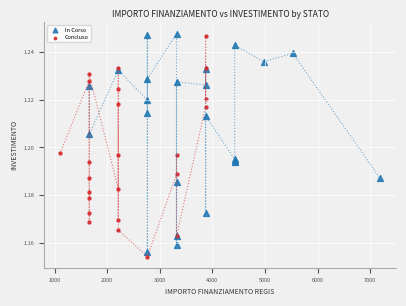

What are all the series names shown in the legend?

In Corso, Concluso